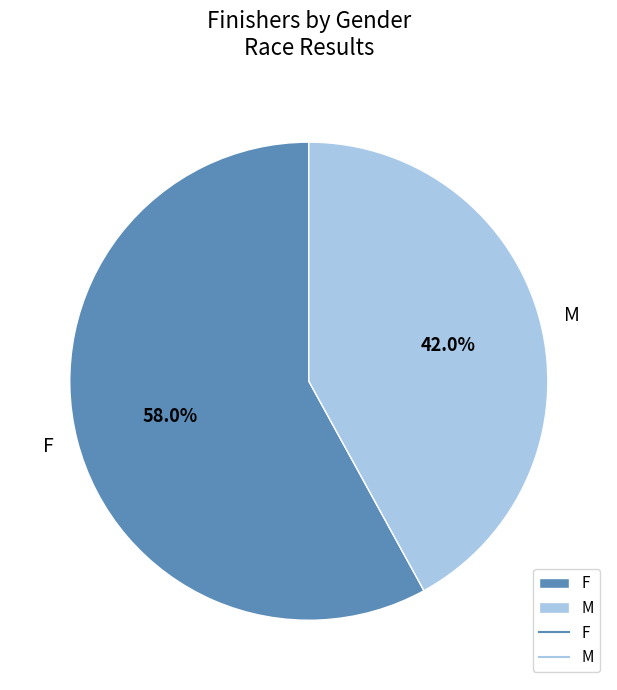

Which category accounts for the majority?

F